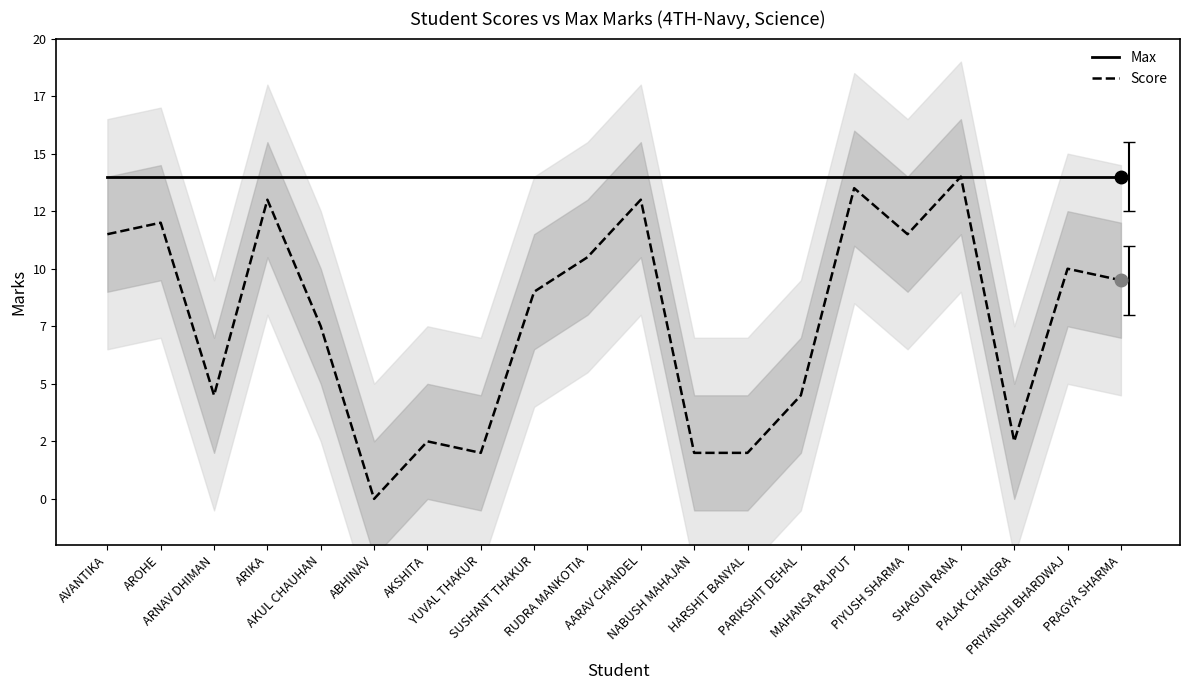

What is the maximum value shown in the chart?

14.0